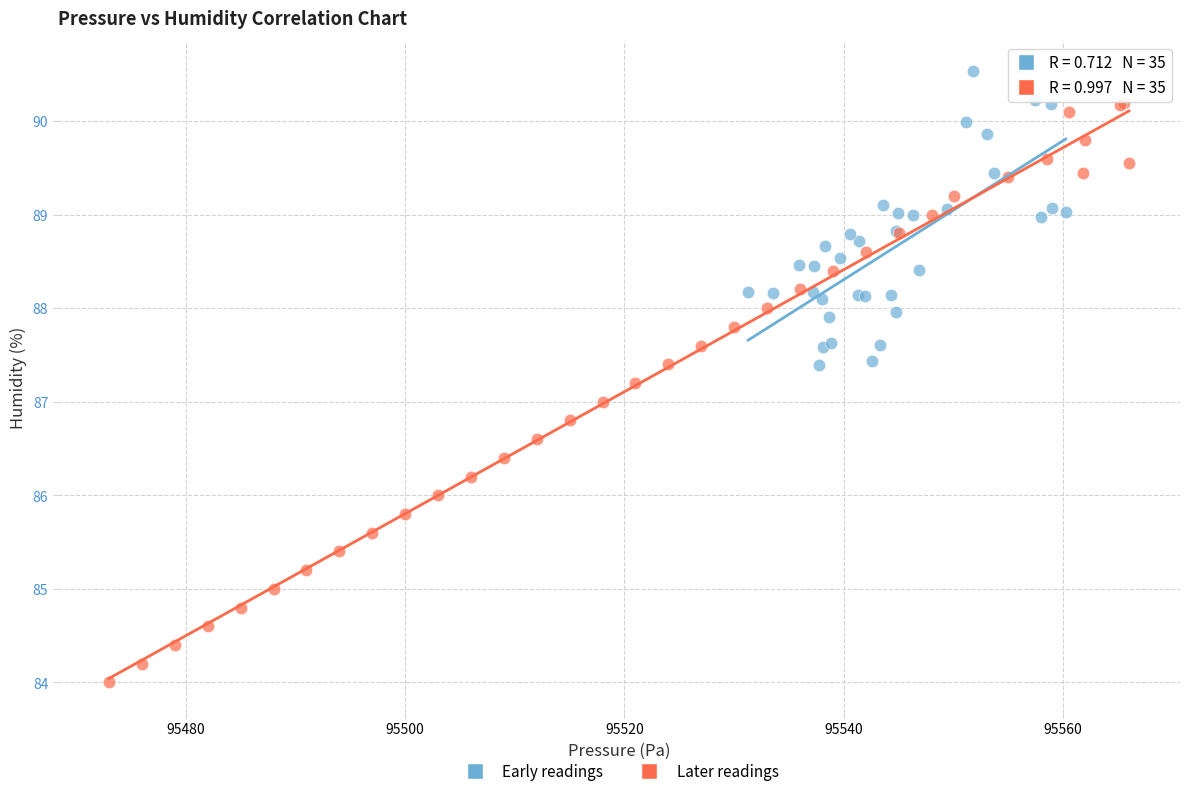

Which series reaches the maximum Y coordinate?

Early readings